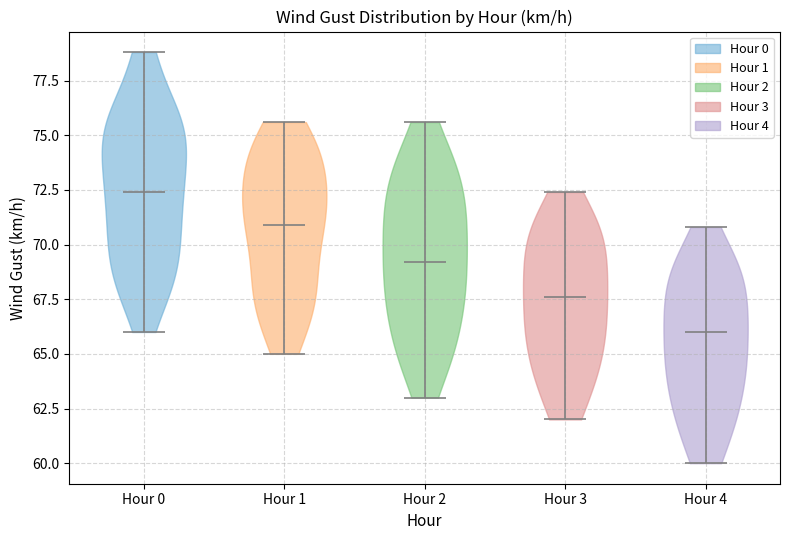

Which violin has the highest median line?

Hour 0